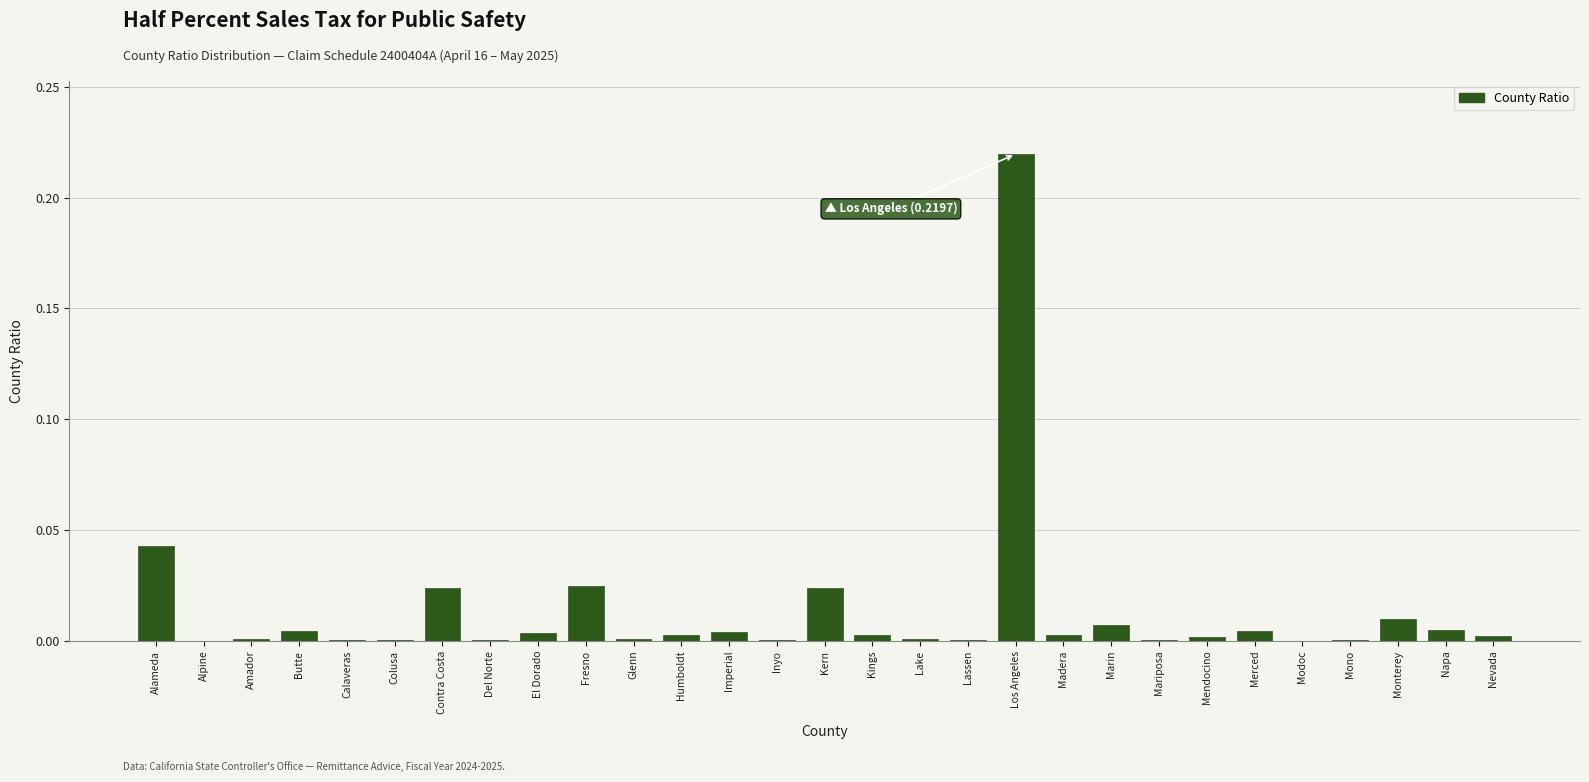

What is the sum of all values?

0.4